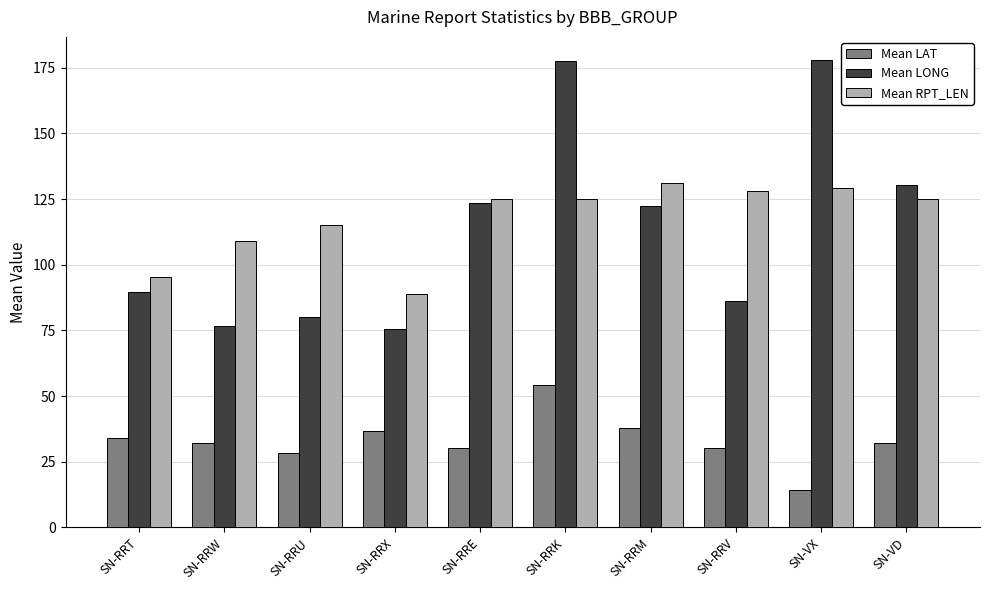

At SN-RRM, list the series in order from smallest to largest.

Mean LAT, Mean LONG, Mean RPT_LEN